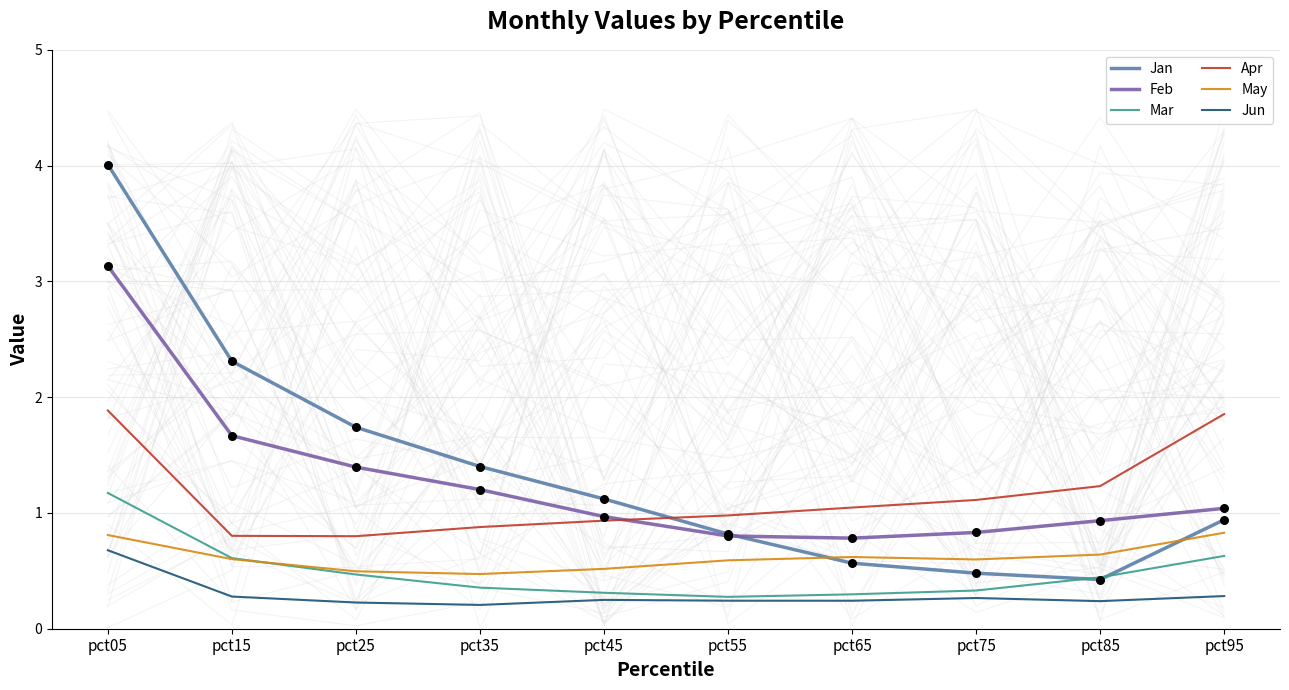

Which series reaches the maximum Y coordinate?

Jan